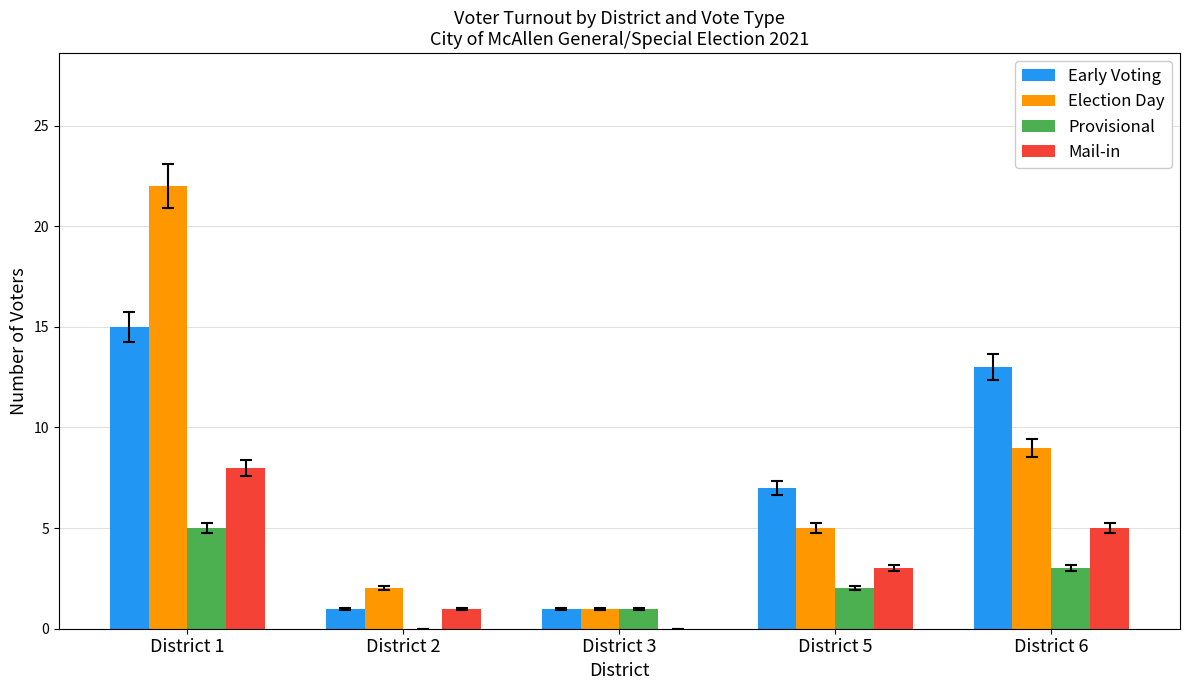

Which category has the highest value in the Provisional series?

District 1